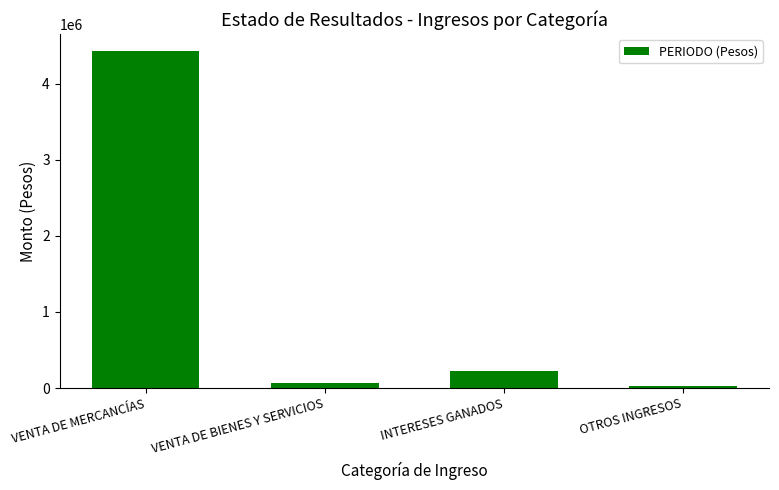

The chart shows a value of 4430223.2 at VENTA DE MERCANCÍAS. True or false?

True